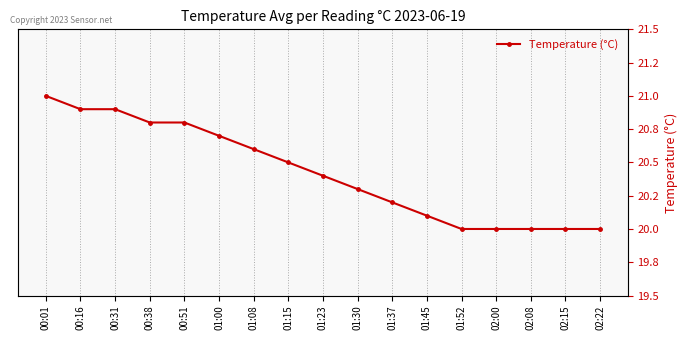

List the labels in order of value, smallest first.

01:52, 02:00, 02:08, 02:15, 02:22, 01:45, 01:37, 01:30, 01:23, 01:15, 01:08, 01:00, 00:38, 00:51, 00:16, 00:31, 00:01